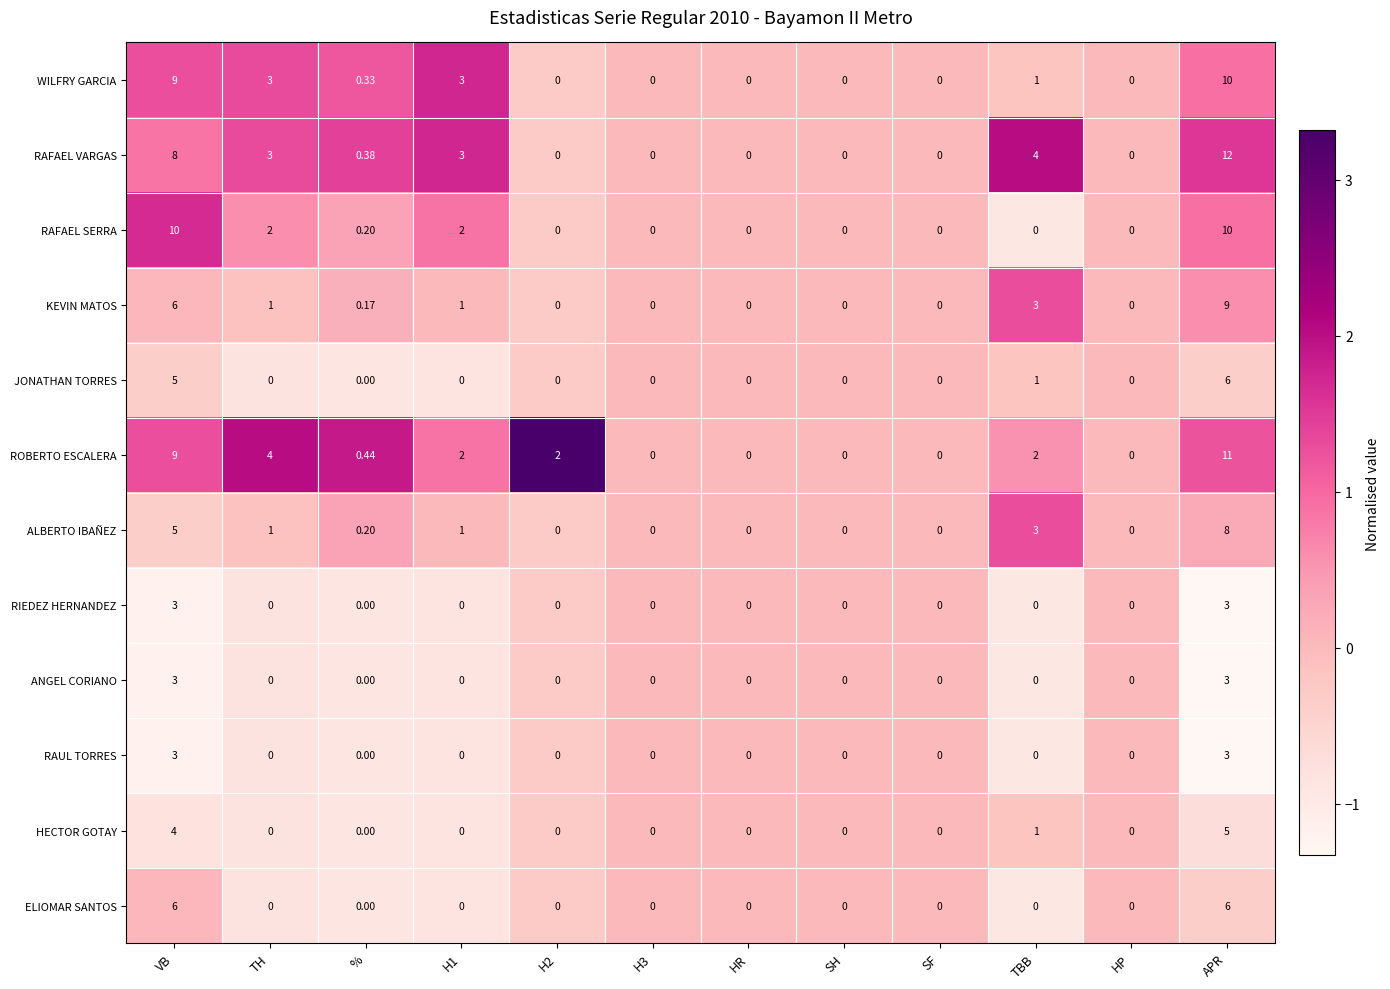

Is the value of WILFRY GARCIA at % greater than the value of RAFAEL SERRA at SH?

Yes